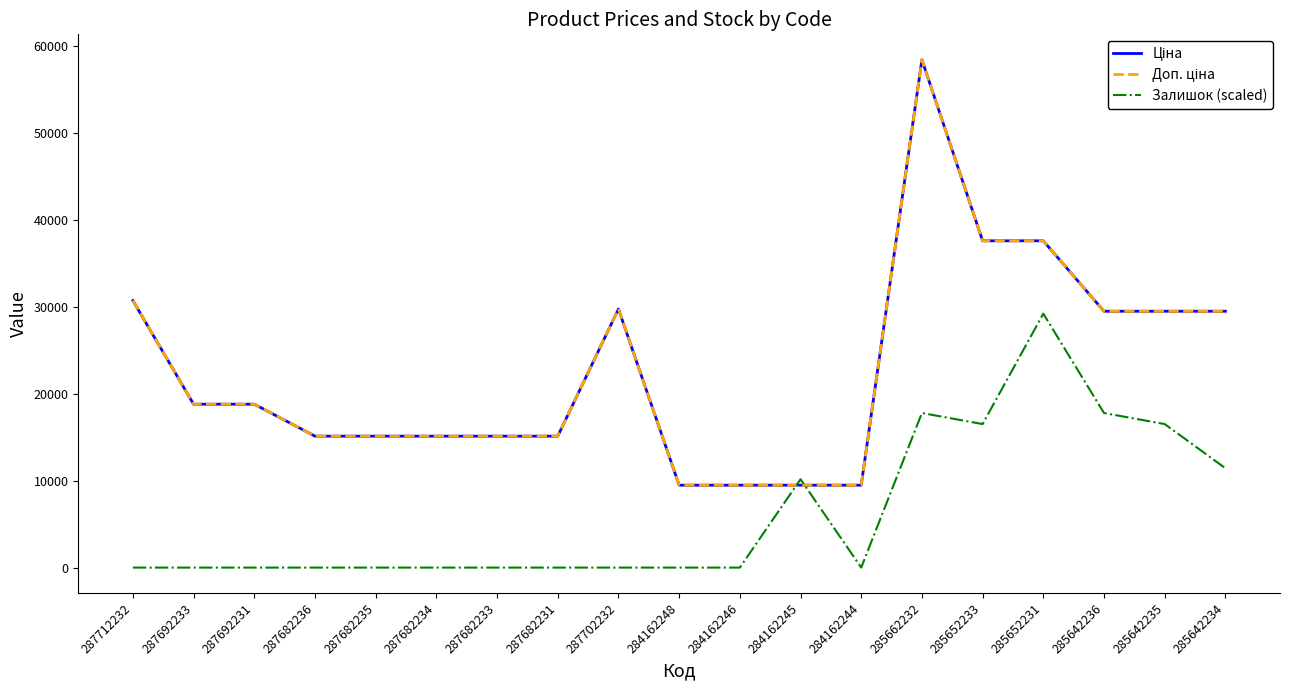

What is the difference between the second highest and second lowest values in the Залишок (scaled) series?

17782.0